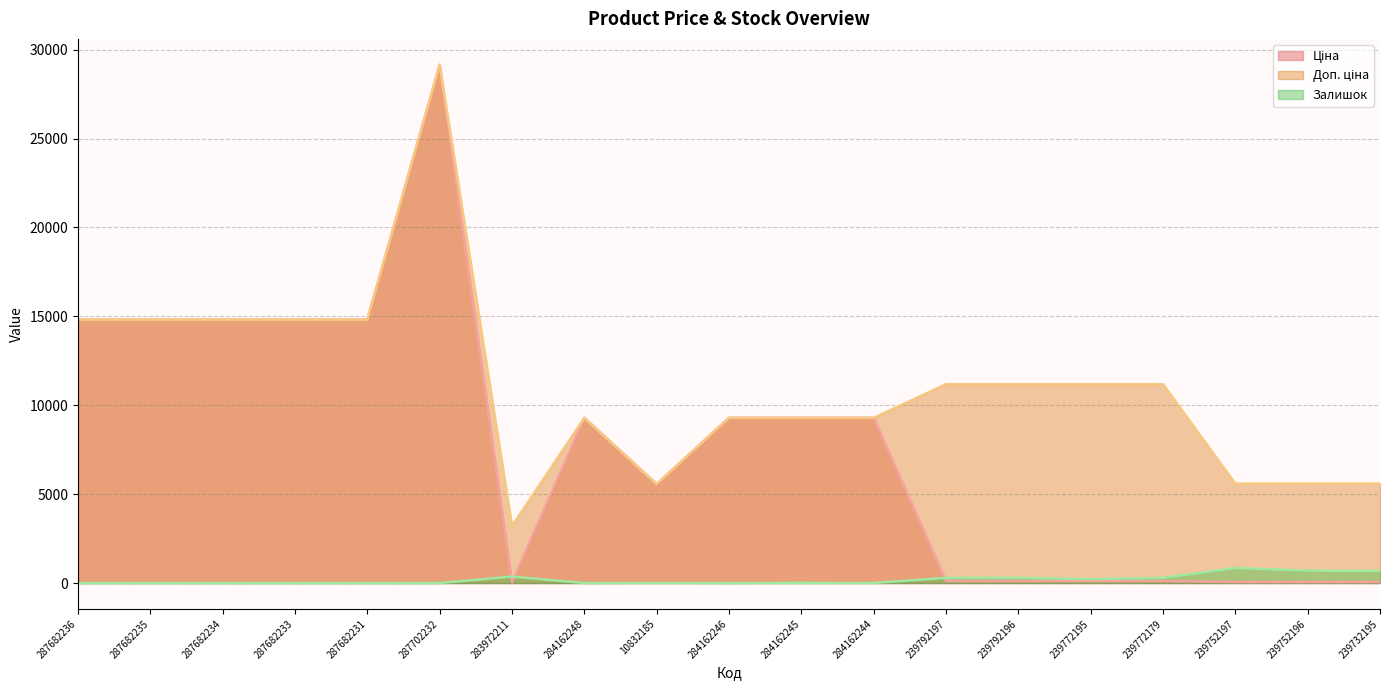

What is the total value across all series at 287682234?

29635.2